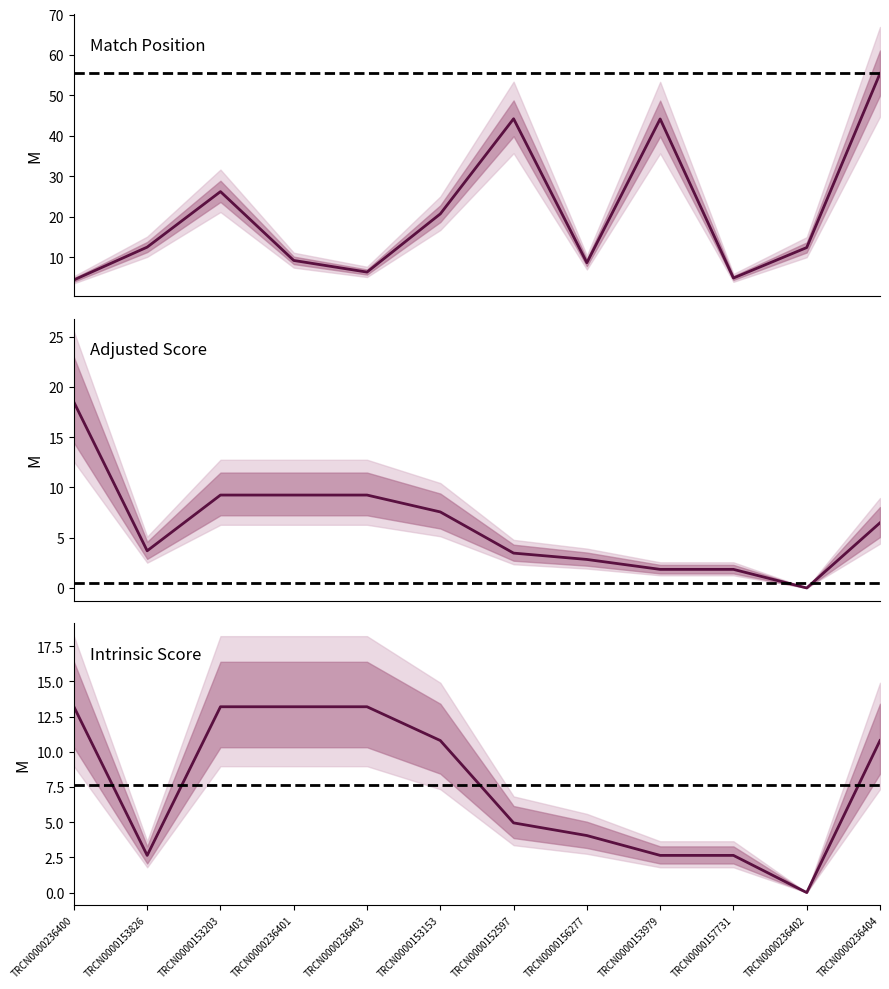

At how many categories does at least one series exceed 17?

6